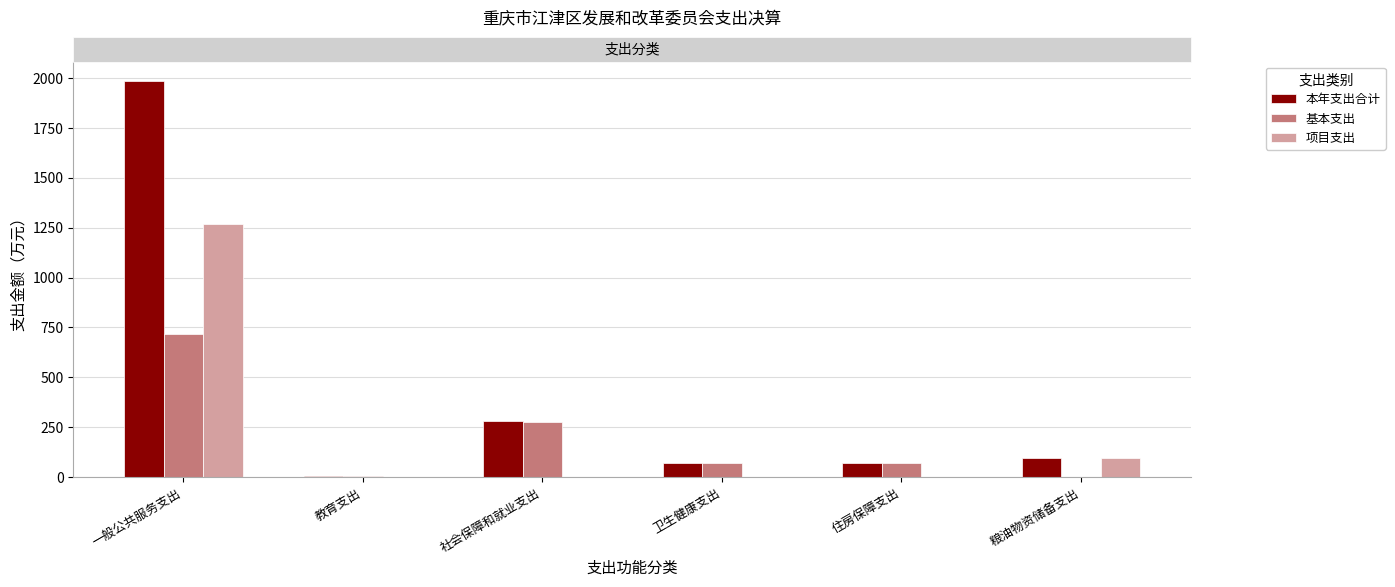

Is the value of 基本支出 at 教育支出 greater than the value of 本年支出合计 at 一般公共服务支出?

No